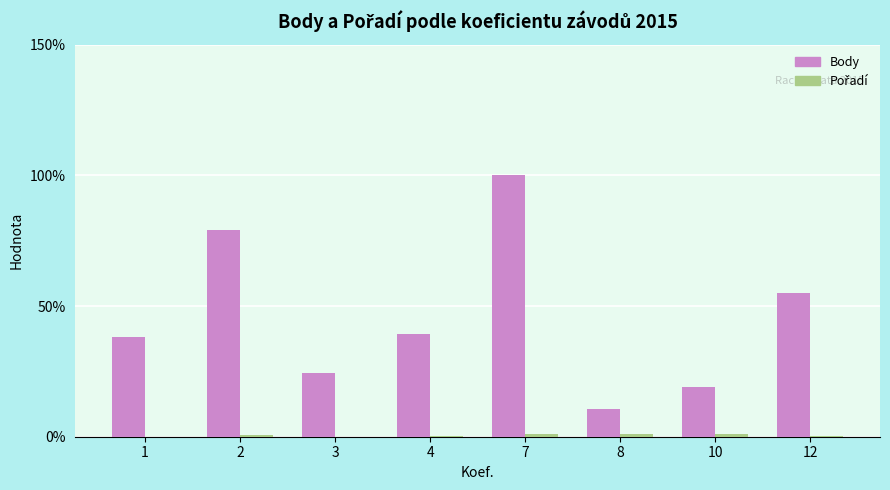

True or false: Body has a value of 8.3 at 3.

False